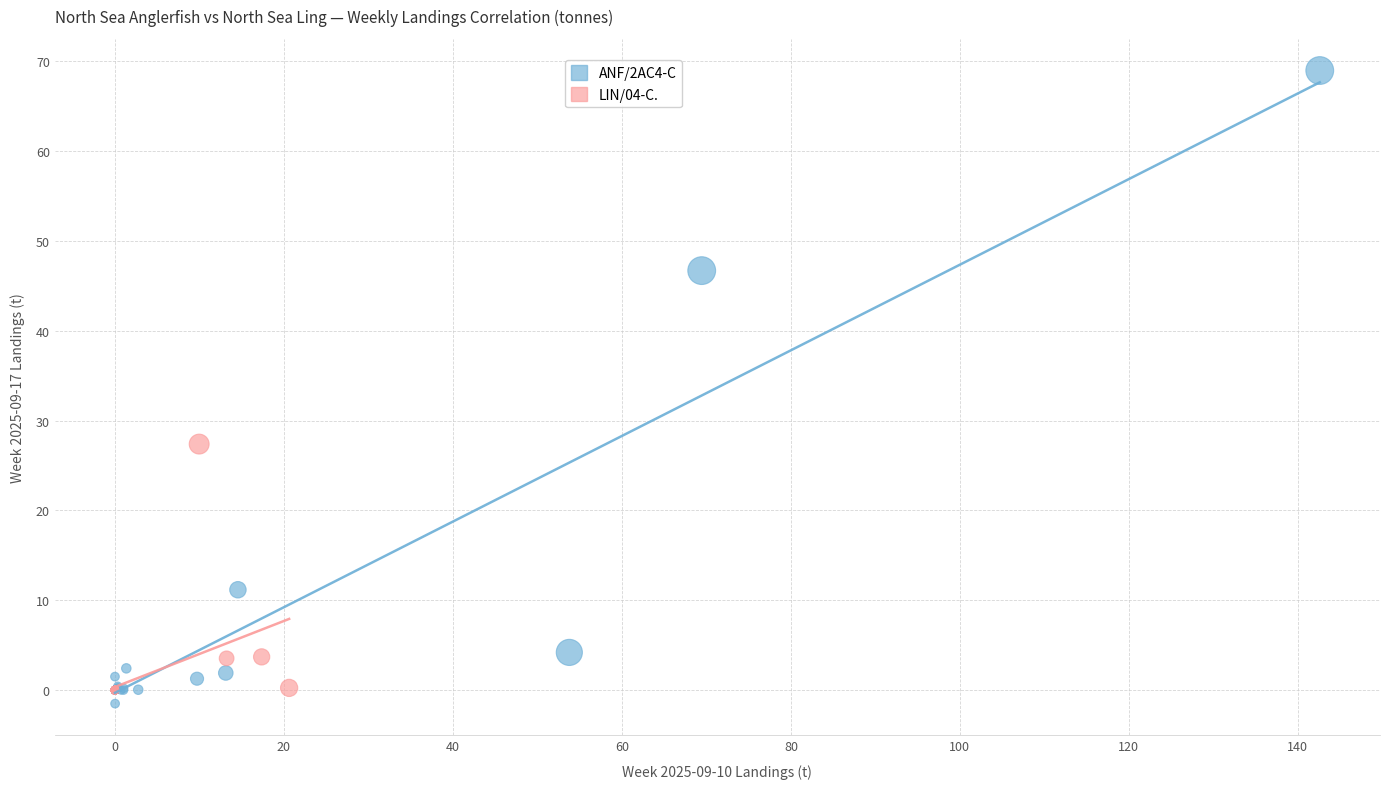

Which series contains the highest Y value?

ANF/2AC4-C